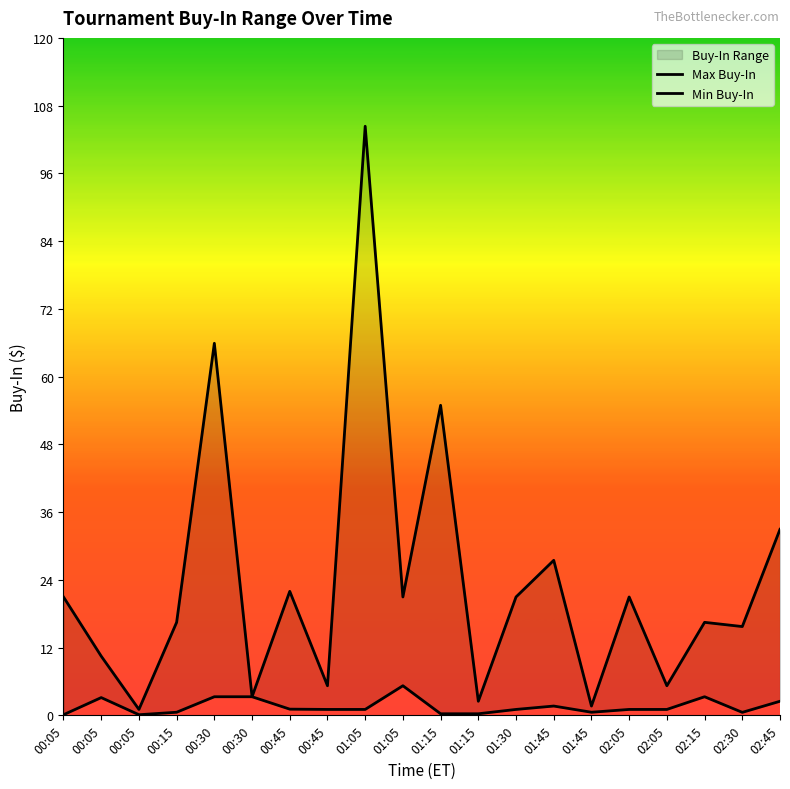

Is the value of Min Buy-In at 02:05 greater than the value of Max Buy-In at 02:45?

No